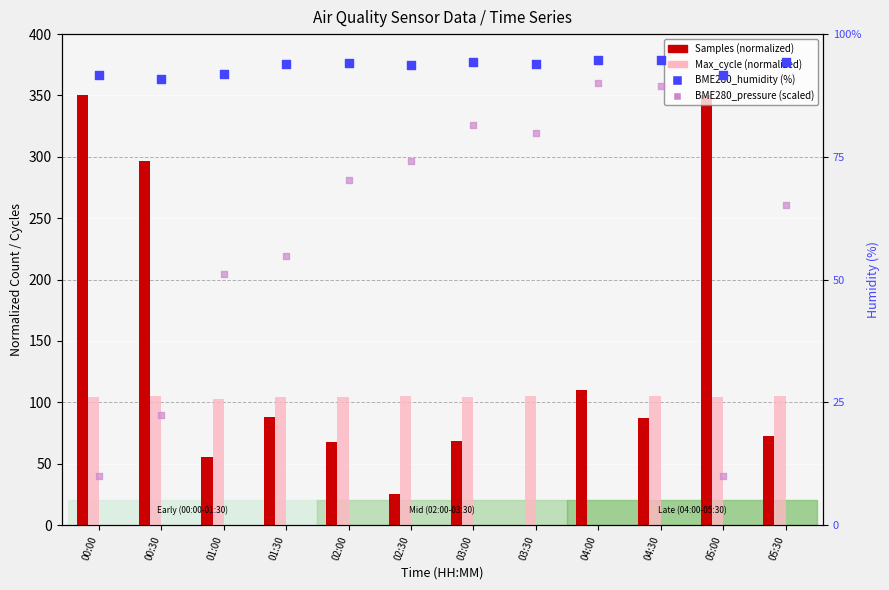

Which series has the largest total across all categories?

Samples